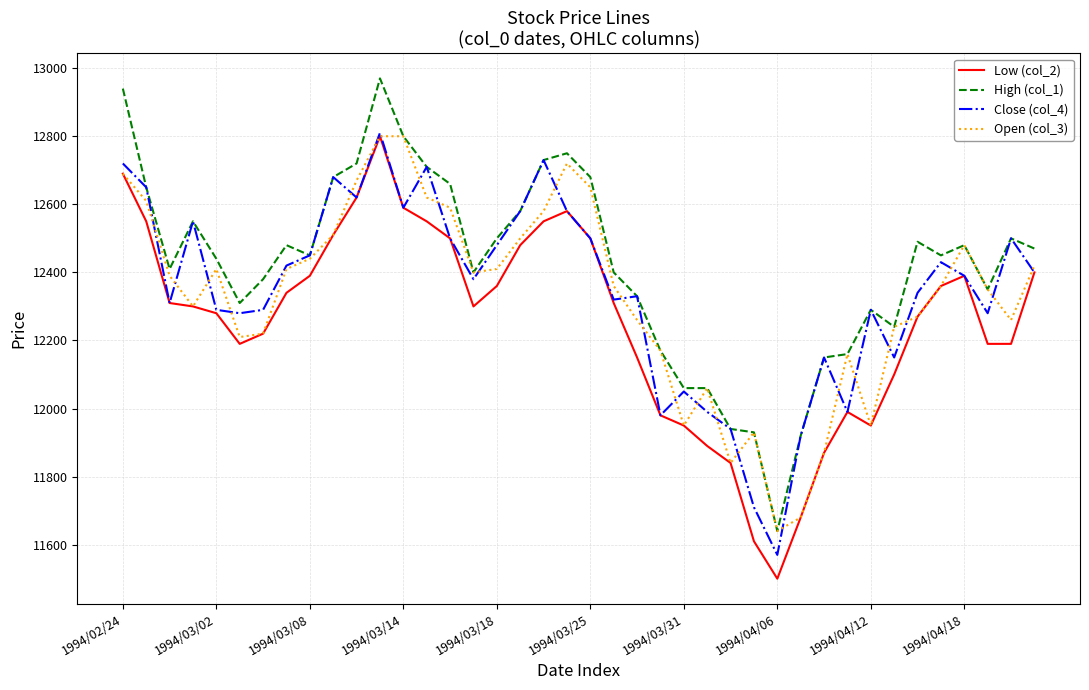

Which series has the largest total across all categories?

High (col_1)